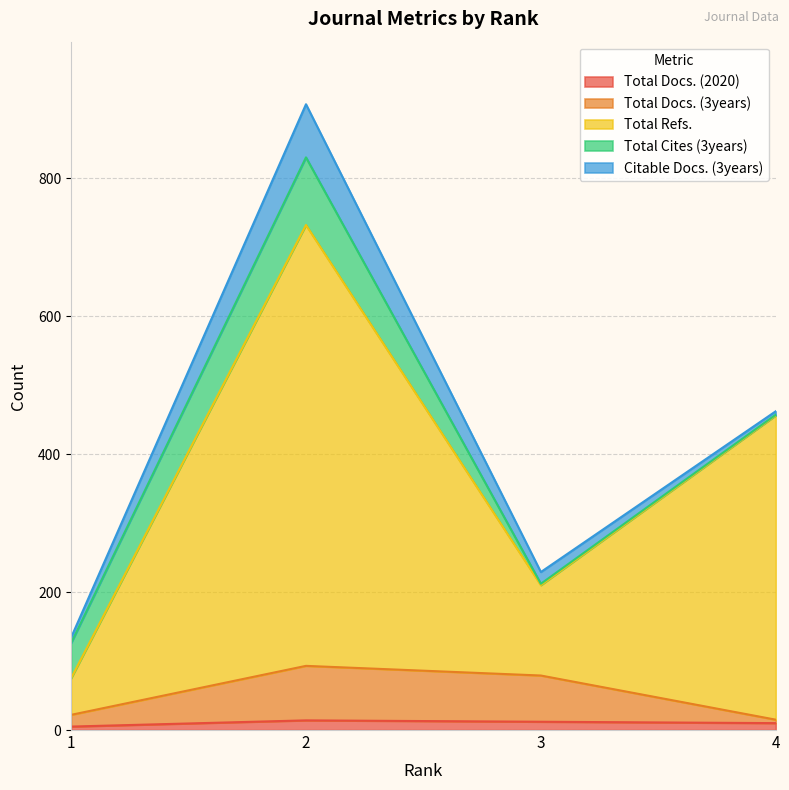

True or false: Total Refs. and Total Docs. (2020) intersect in this chart.

False